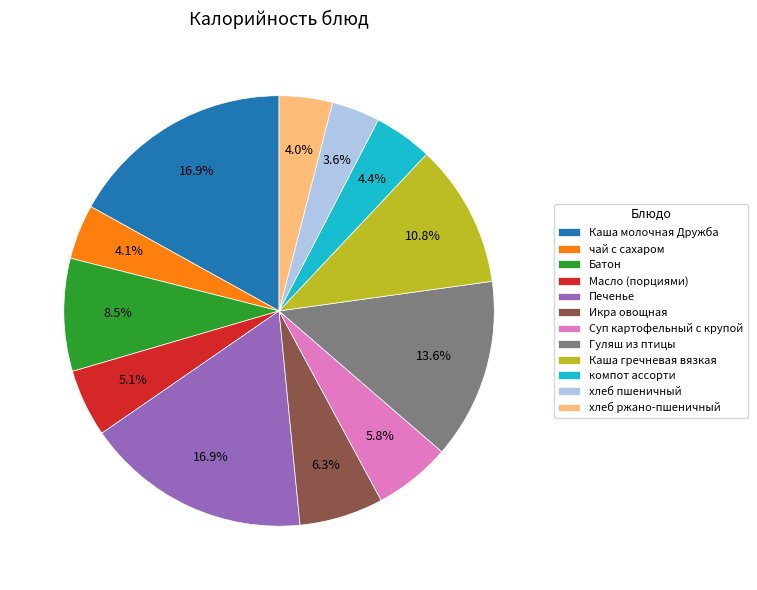

The Каша молочная Дружба slice represents 30% of the pie. True or false?

False